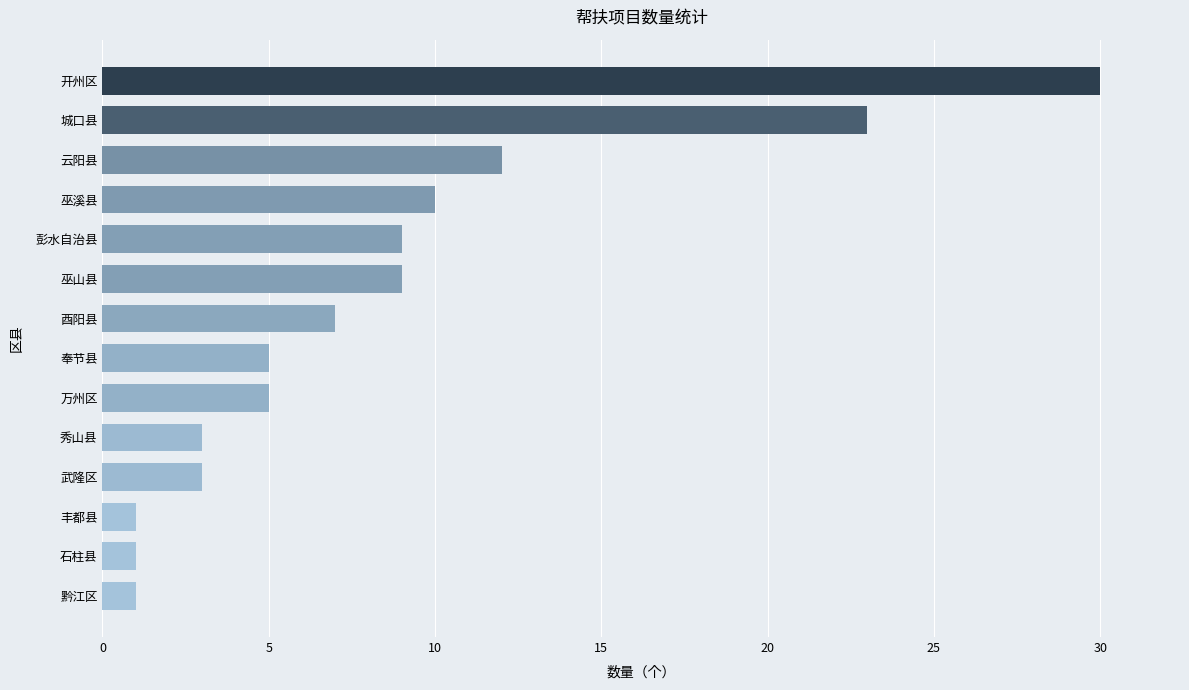

True or false: the data shows 9 at 巫山县.

True